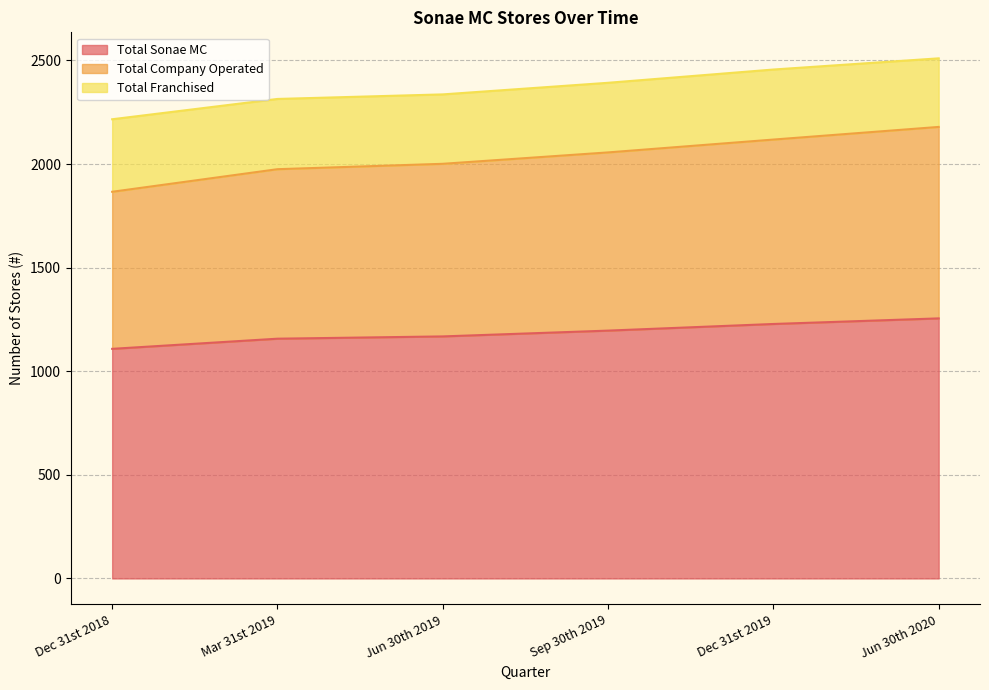

True or false: Total Sonae MC has more than 0 interior local peaks.

False